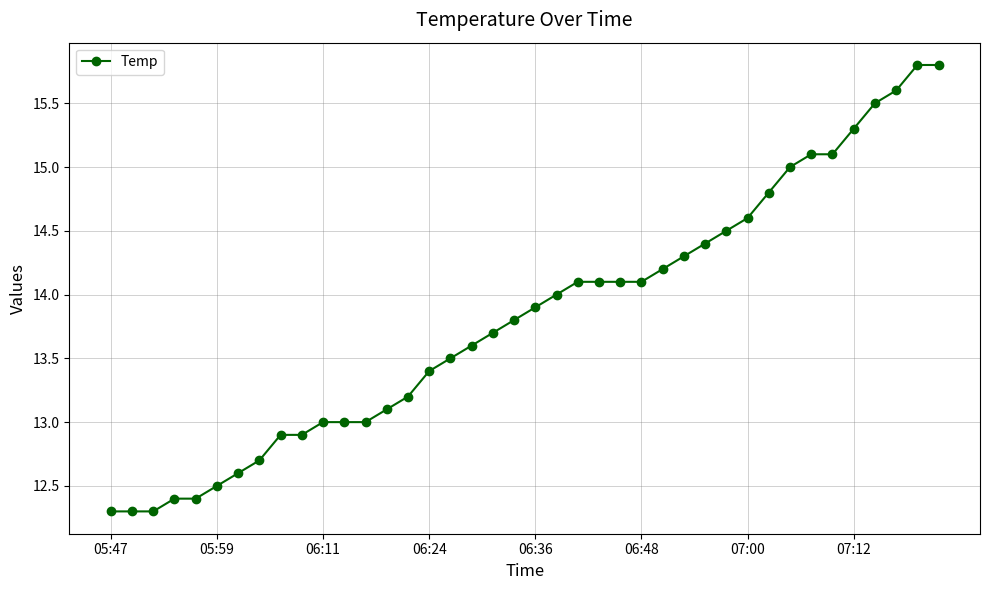

What is the average value?

13.8